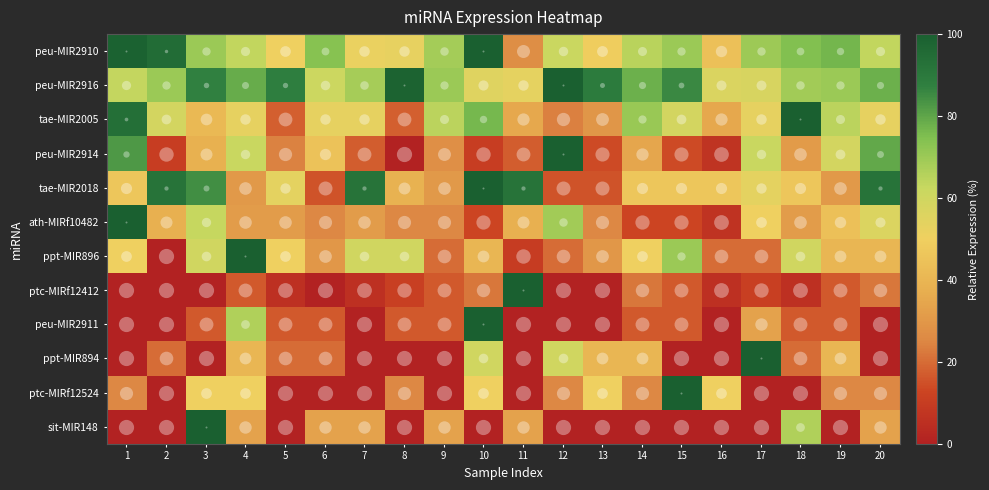

Reading right to left, list all the values displayed in this chart.

peu-MIR2910: 20=63.5	19=76.6	18=74.4	17=69.7	16=44.0	15=70.2	14=64.9	13=49.0	12=61.5	11=27.1	10=100.0	9=68.6	8=52.7	7=51.7	6=73.7	5=50.4	4=63.6	3=70.0	2=94.9	1=99.2
peu-MIR2916: 20=78.0	19=70.2	18=68.8	17=57.4	16=56.7	15=85.8	14=78.0	13=89.4	12=100.0	11=53.2	10=55.3	9=70.2	8=98.6	7=68.1	6=61.0	5=87.9	4=78.7	3=87.2	2=70.2	1=63.1
tae-MIR2005: 20=52.9	19=64.7	18=100.0	17=52.9	16=35.3	15=58.8	14=70.6	13=29.4	12=23.5	11=35.3	10=76.5	9=64.7	8=17.6	7=52.9	6=52.9	5=17.6	4=52.9	3=41.2	2=58.8	1=94.1
peu-MIR2914: 20=79.3	19=58.6	18=31.0	17=62.1	16=6.9	15=13.8	14=34.5	13=13.8	12=100.0	11=17.2	10=10.3	9=27.6	8=0.0	7=17.2	6=44.8	5=24.1	4=62.1	3=37.9	2=10.3	1=82.8
tae-MIR2018: 20=92.3	19=30.8	18=46.2	17=53.8	16=46.2	15=46.2	14=46.2	13=15.4	12=15.4	11=92.3	10=100.0	9=30.8	8=38.5	7=92.3	6=15.4	5=53.8	4=30.8	3=84.6	2=92.3	1=46.2
ath-MIRf10482: 20=56.2	19=43.8	18=31.2	17=50.0	16=6.2	15=12.5	14=12.5	13=25.0	12=68.8	11=37.5	10=12.5	9=25.0	8=25.0	7=31.2	6=25.0	5=31.2	4=31.2	3=62.5	2=37.5	1=100.0
ppt-MIR896: 20=40.0	19=40.0	18=60.0	17=20.0	16=20.0	15=70.0	14=50.0	13=30.0	12=20.0	11=10.0	10=40.0	9=20.0	8=60.0	7=60.0	6=30.0	5=50.0	4=100.0	3=60.0	2=0.0	1=50.0
ptc-MIRf12412: 20=22.2	19=16.7	18=5.6	17=11.1	16=5.6	15=16.7	14=22.2	13=0.0	12=0.0	11=100.0	10=22.2	9=16.7	8=11.1	7=5.6	6=0.0	5=5.6	4=16.7	3=0.0	2=0.0	1=0.0
peu-MIR2911: 20=0.0	19=16.7	18=16.7	17=33.3	16=0.0	15=16.7	14=16.7	13=0.0	12=0.0	11=0.0	10=100.0	9=16.7	8=16.7	7=0.0	6=16.7	5=16.7	4=66.7	3=16.7	2=0.0	1=0.0
ppt-MIR894: 20=0.0	19=40.0	18=20.0	17=100.0	16=0.0	15=0.0	14=40.0	13=40.0	12=60.0	11=0.0	10=60.0	9=0.0	8=0.0	7=0.0	6=20.0	5=20.0	4=40.0	3=0.0	2=20.0	1=0.0
ptc-MIRf12524: 20=25.0	19=25.0	18=0.0	17=0.0	16=50.0	15=100.0	14=25.0	13=50.0	12=25.0	11=0.0	10=50.0	9=0.0	8=25.0	7=0.0	6=0.0	5=0.0	4=50.0	3=50.0	2=0.0	1=25.0
sit-MIR148: 20=33.3	19=0.0	18=66.7	17=0.0	16=0.0	15=0.0	14=0.0	13=0.0	12=0.0	11=33.3	10=0.0	9=33.3	8=0.0	7=33.3	6=33.3	5=0.0	4=33.3	3=100.0	2=0.0	1=0.0